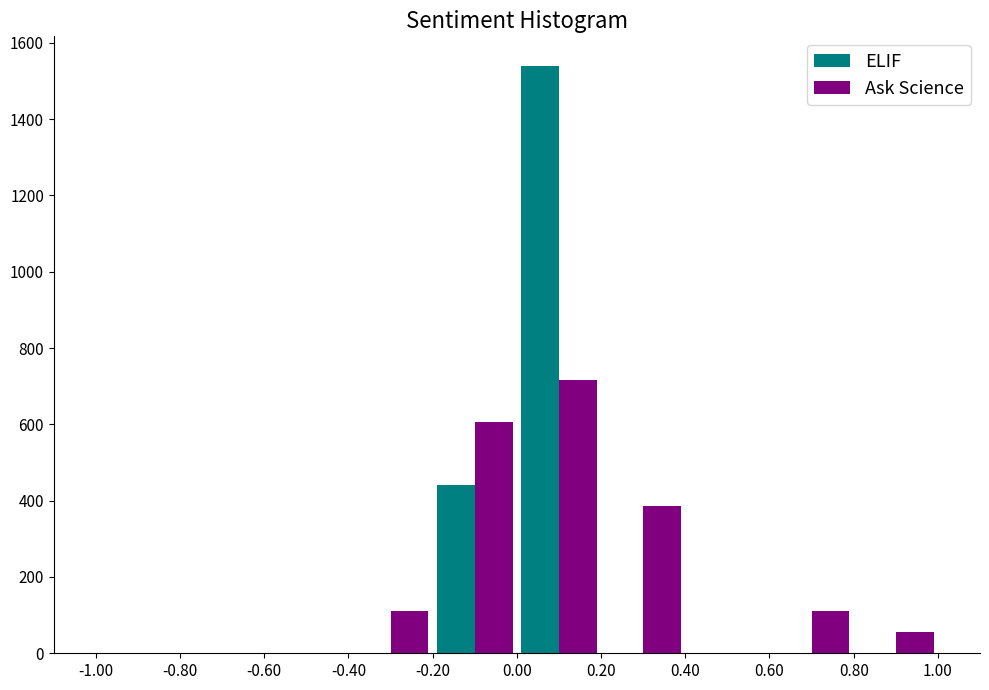

Reading left to right, list every range on the x-axis with the height of the bar of each series over it. The values are not printed on the chart, so give them approximately, as read against the axis.

-1.00 to -0.80: ELIF=0	Ask Science=0
-0.80 to -0.60: ELIF=0	Ask Science=0
-0.60 to -0.40: ELIF=0	Ask Science=0
-0.40 to -0.20: ELIF=0	Ask Science=120
-0.20 to 0.00: ELIF=440	Ask Science=600
0.00 to 0.20: ELIF=1540	Ask Science=720
0.20 to 0.40: ELIF=0	Ask Science=380
0.40 to 0.60: ELIF=0	Ask Science=0
0.60 to 0.80: ELIF=0	Ask Science=120
0.80 to 1.00: ELIF=0	Ask Science=60